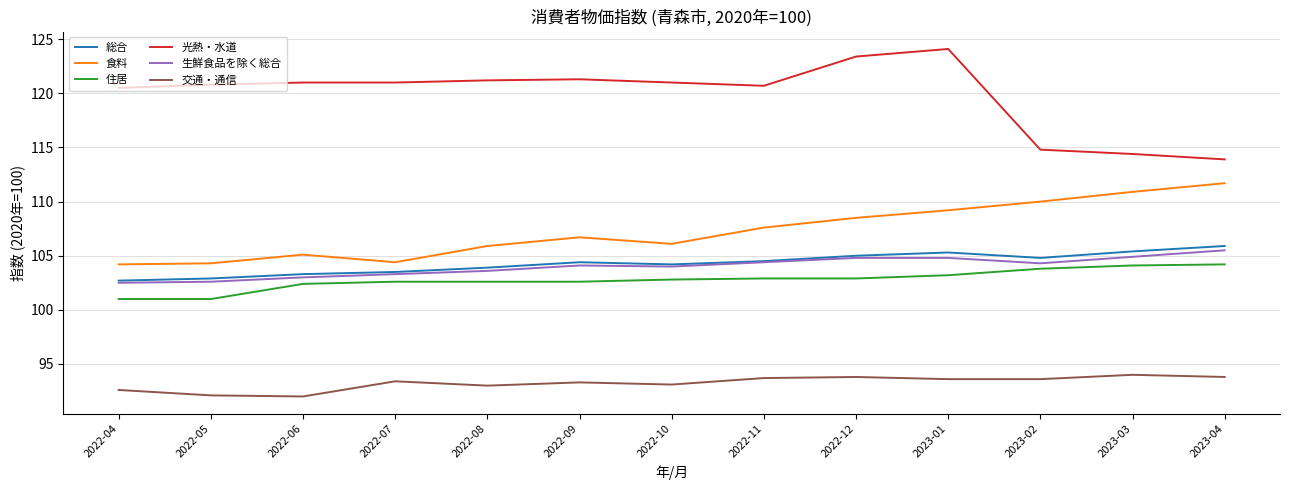

The 食料 series shows 106.7 at 2022-09. True or false?

True